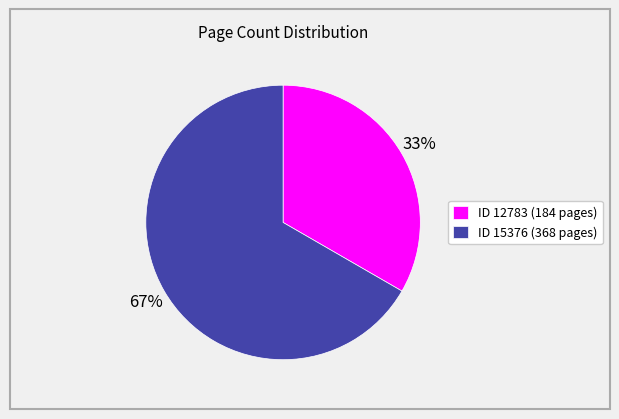

To the nearest percent, what is the average slice percentage?

50%